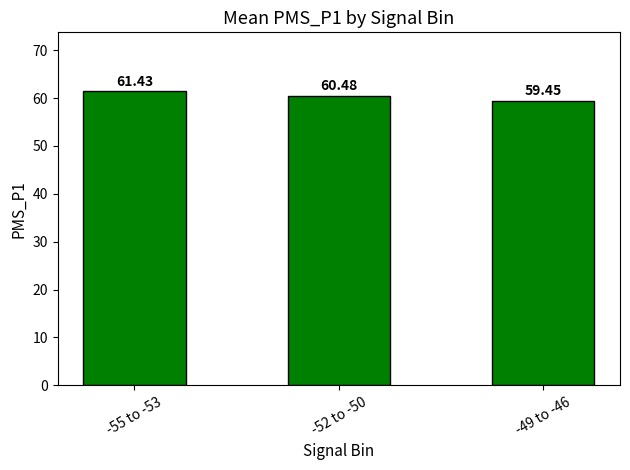

What is the minimum value shown in the chart?

59.5